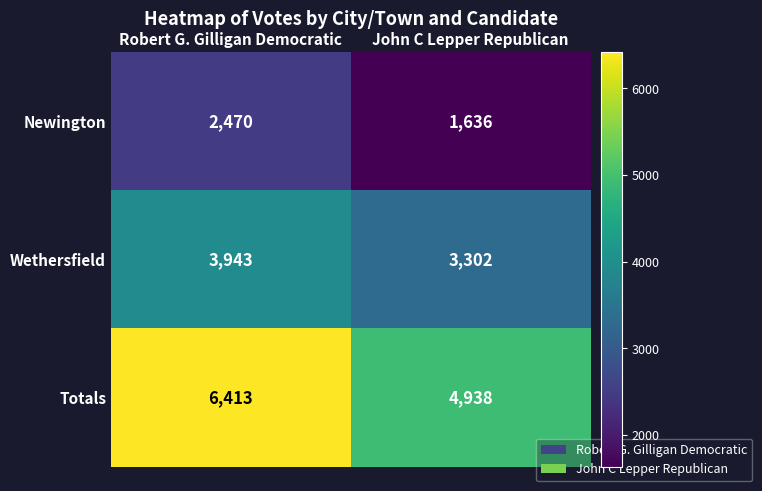

Reading right to left, extract all data points from this chart.

Newington: John C Lepper Republican=1636	Robert G. Gilligan Democratic=2470
Wethersfield: John C Lepper Republican=3302	Robert G. Gilligan Democratic=3943
Totals: John C Lepper Republican=4938	Robert G. Gilligan Democratic=6413